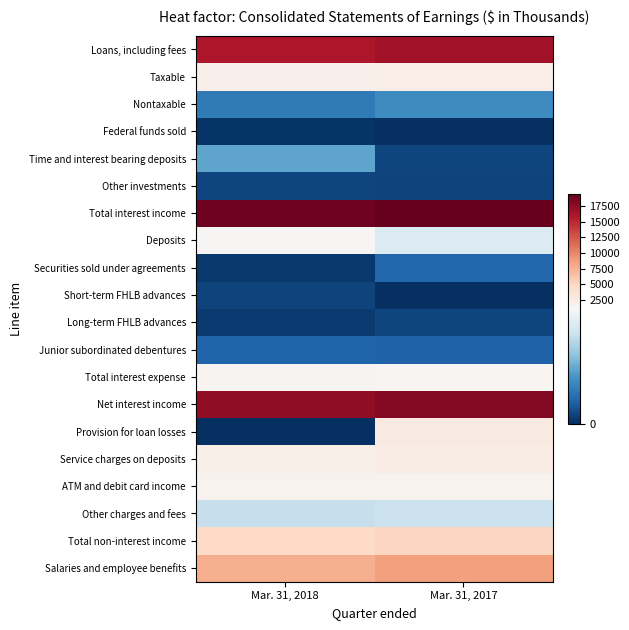

Between Mar. 31, 2017 and Mar. 31, 2018, which is larger?

Mar. 31, 2017